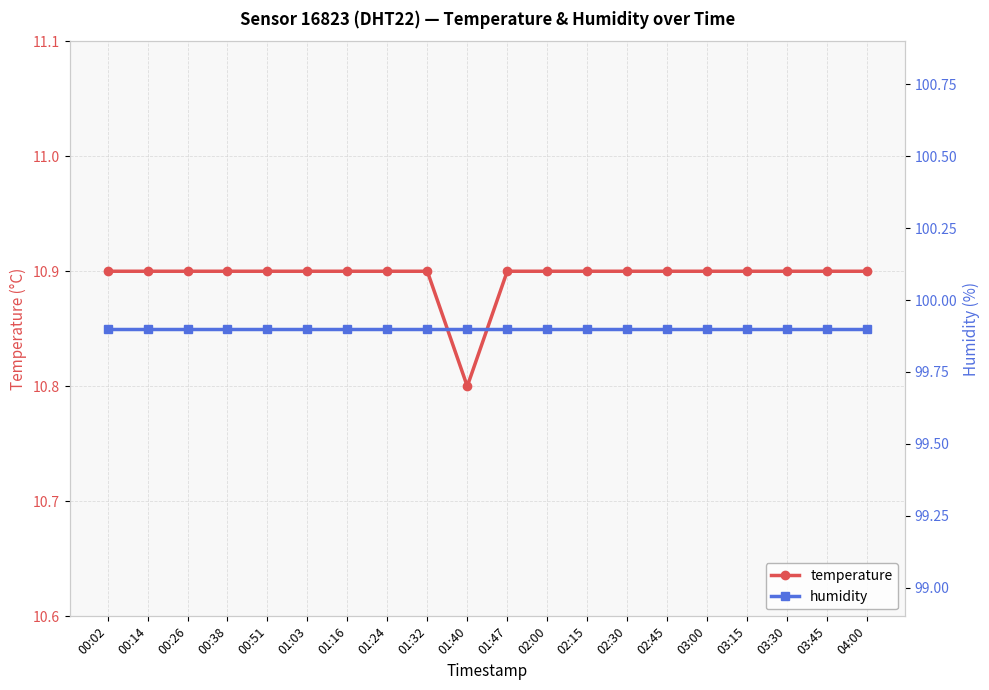

Which series has the largest total across all categories?

humidity